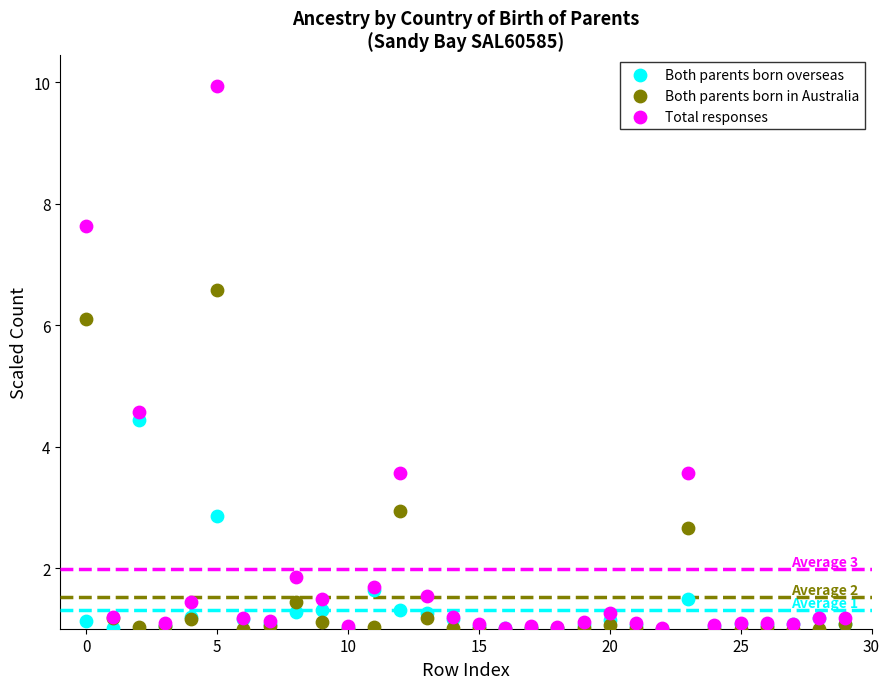

In the Total responses series, what Y value is closest to 5?

4.6